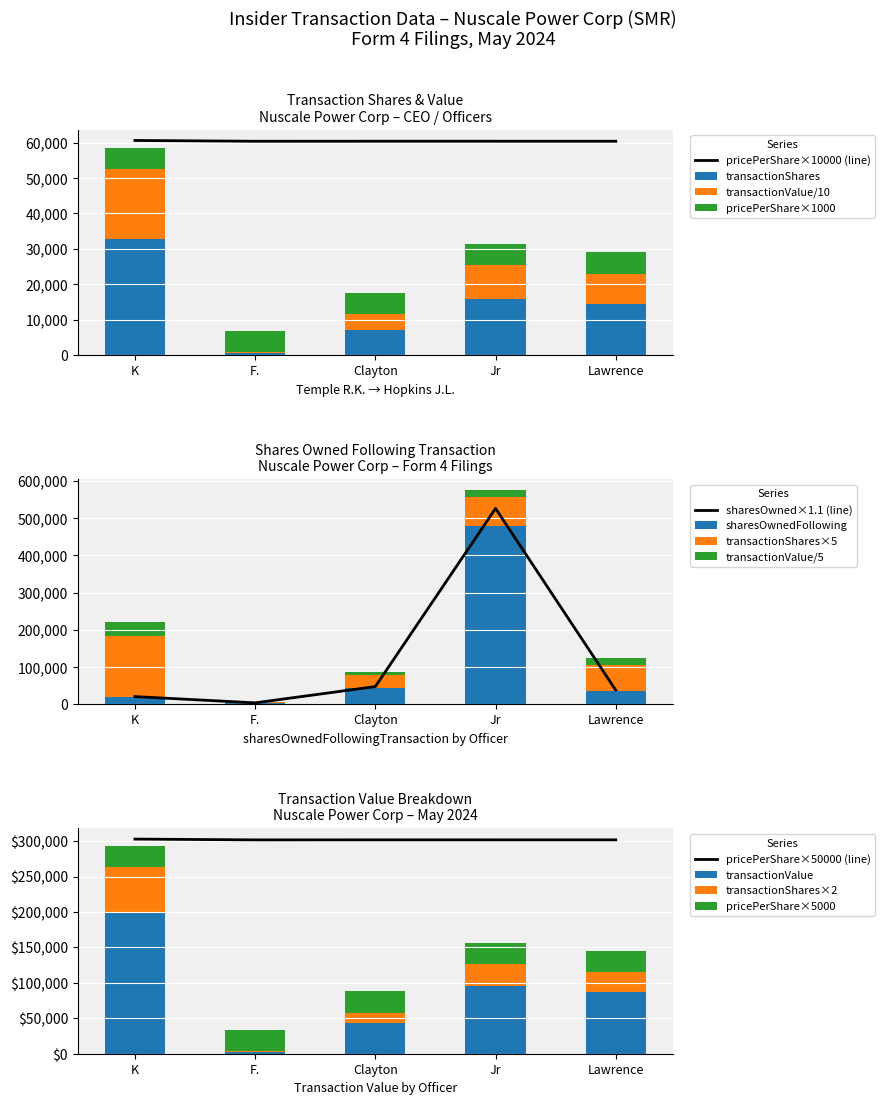

True or false: pricePerShare×50000 (line) has a value of 302000 at Jr.

True